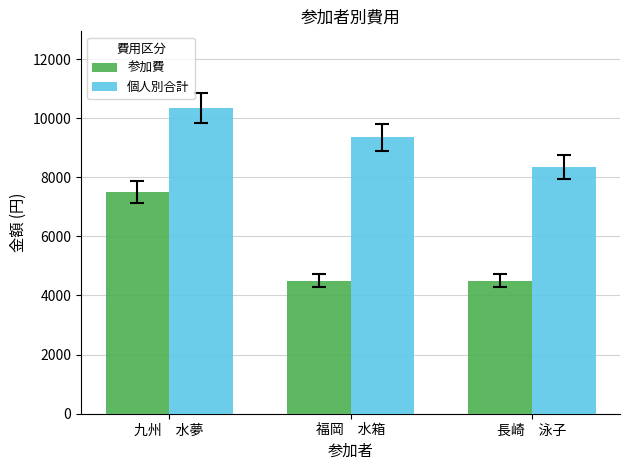

What is the label of the 1st bar from the right?

長崎　泳子